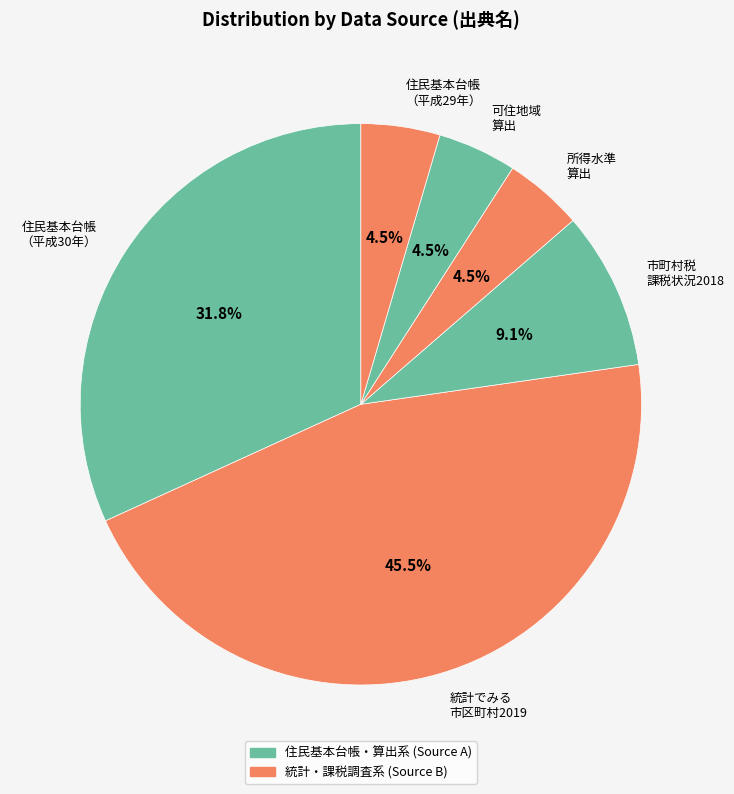

What portion of the pie excludes 統計でみる 市区町村2019?

54.5%